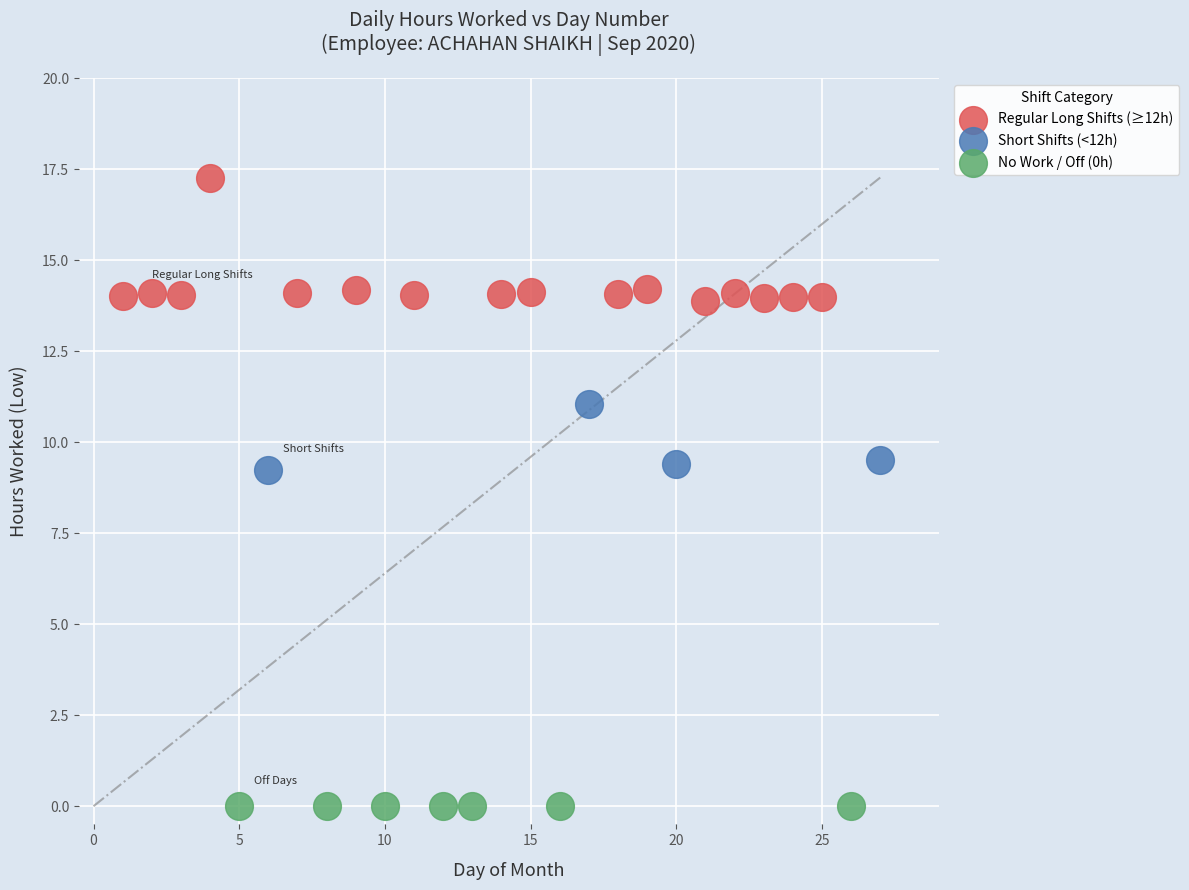

What are all the series names shown in the legend?

Regular Long Shifts (≥12h), Short Shifts (<12h), No Work / Off (0h)